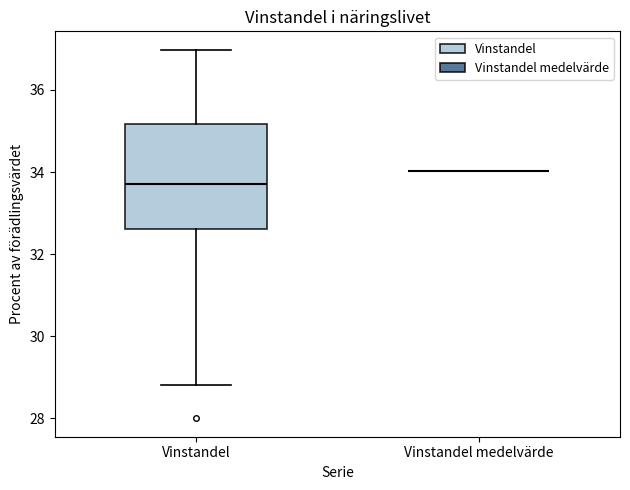

Comparing the boxes themselves (not the whiskers), which one is the tallest?

Vinstandel